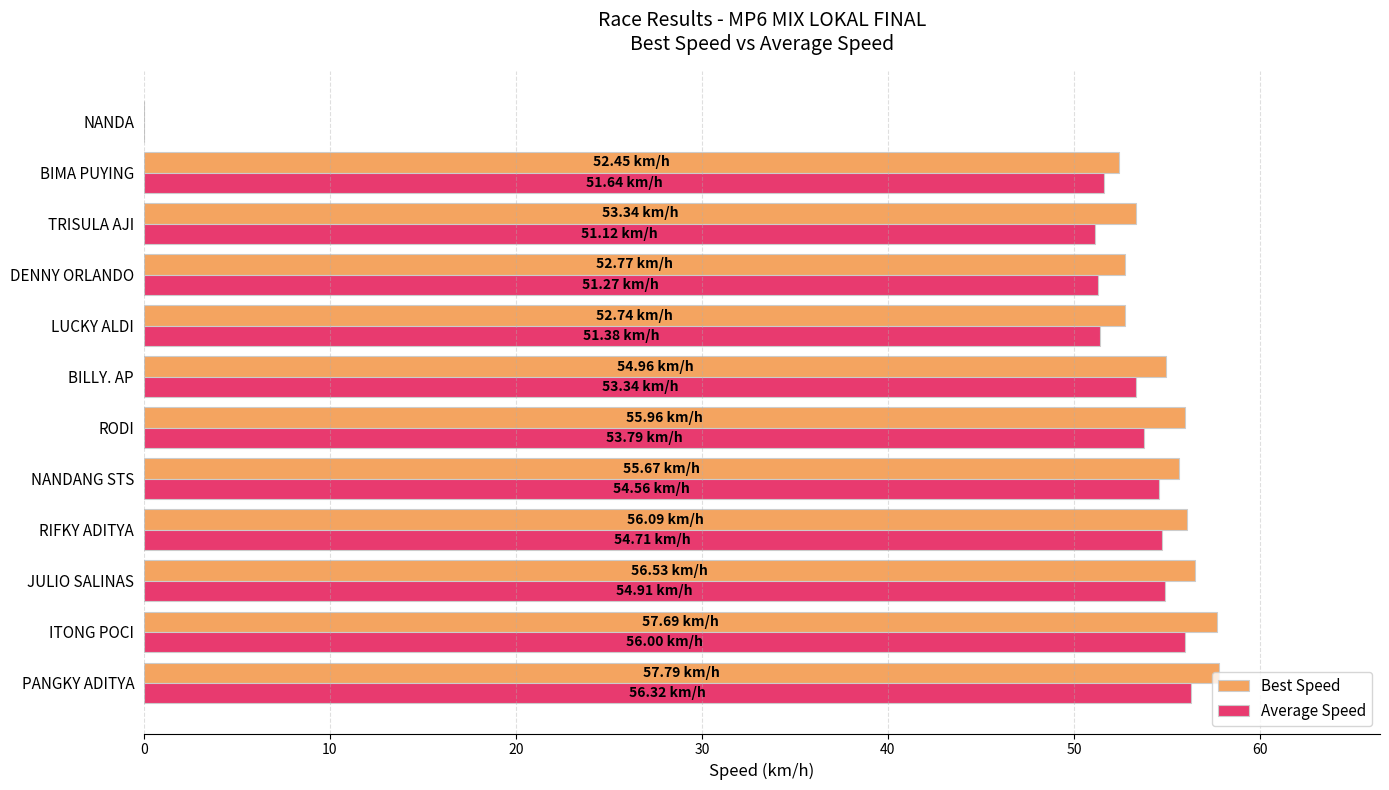

What is the sum of all Best Speed values?

606.0